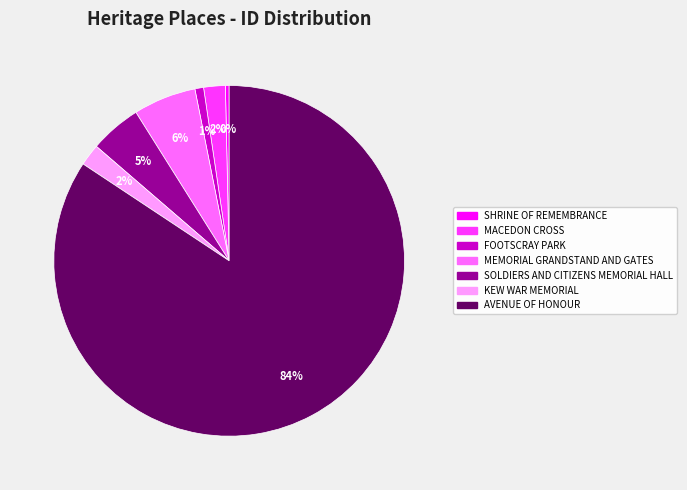

What is the ratio of the value at KEW WAR MEMORIAL to the value at SOLDIERS AND CITIZENS MEMORIAL HALL?

0.4